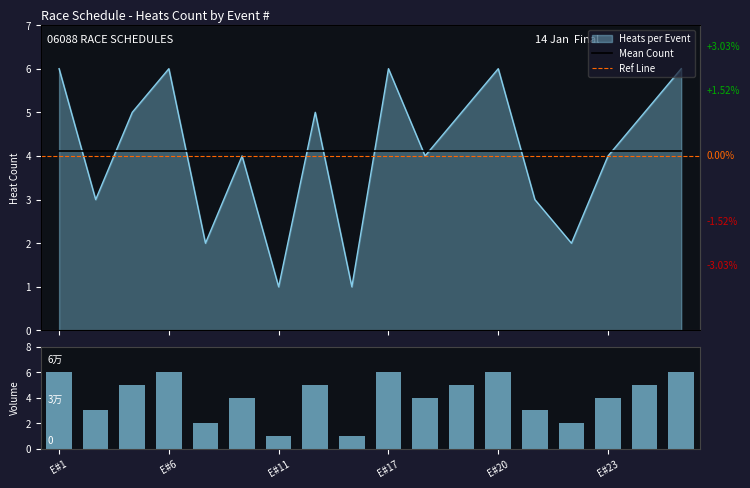

What value does the data have at E#20?

6